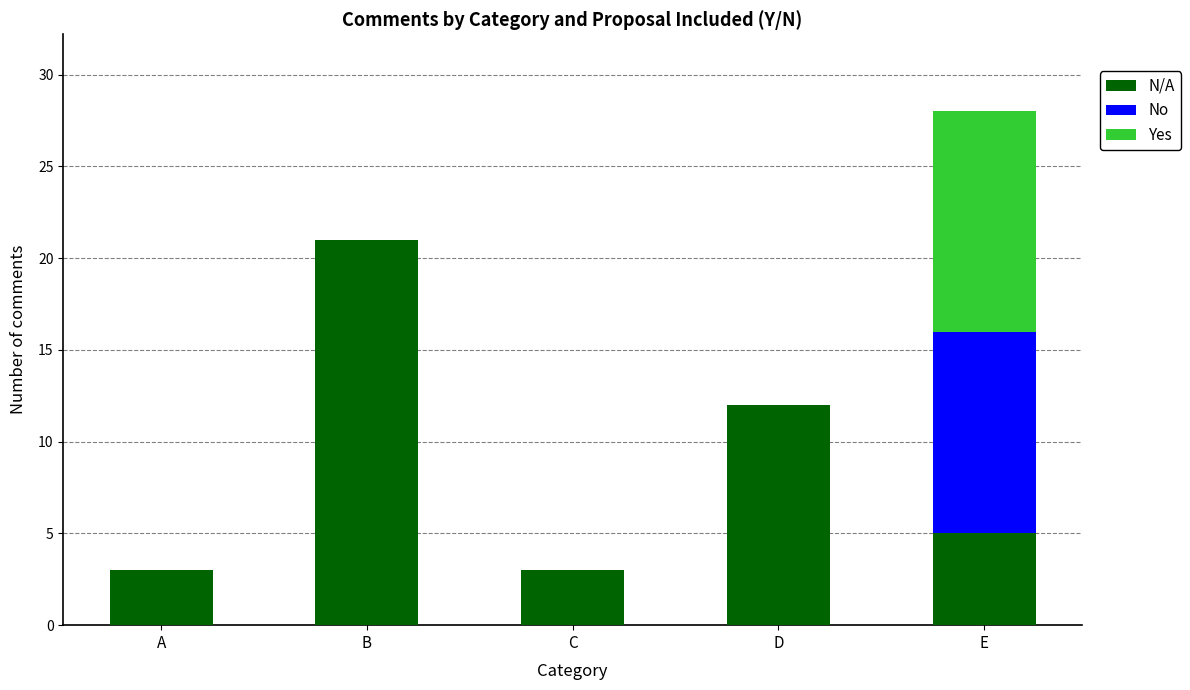

The value of N/A at D is 12. True or false?

True